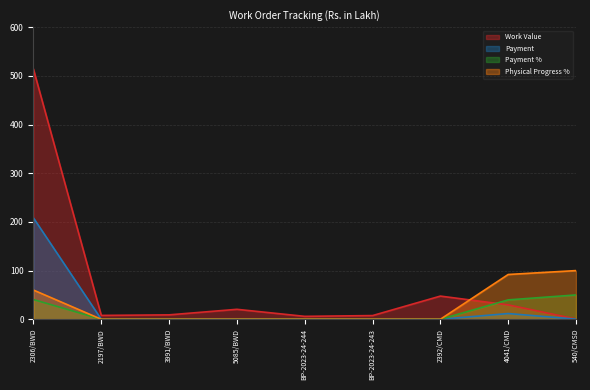

How many data points does each series have?

9